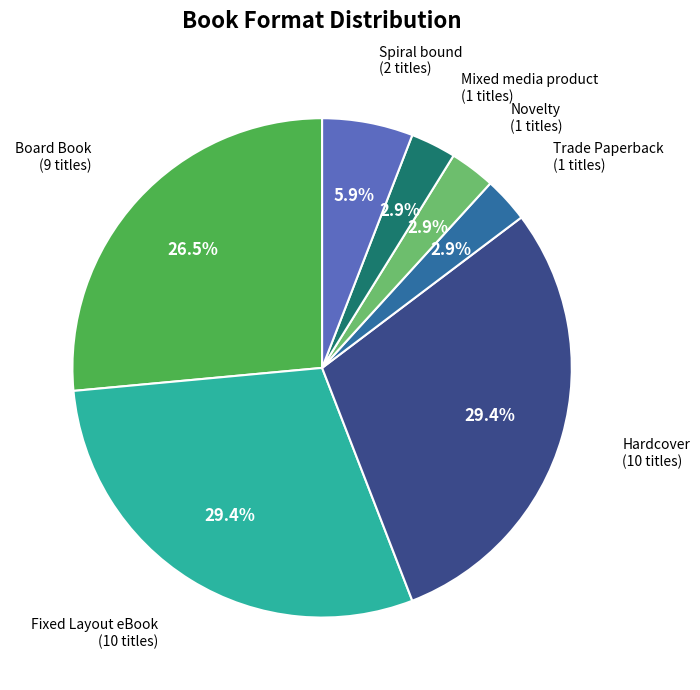

Is there a majority slice in this chart?

No